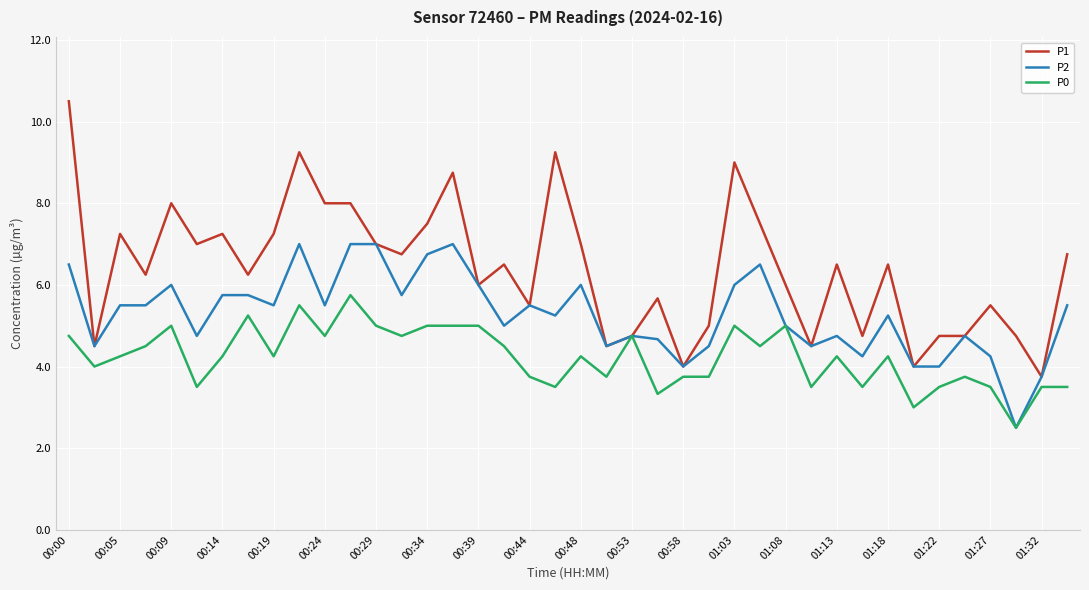

Rank the series by their average value, from lowest to highest.

P0, P2, P1